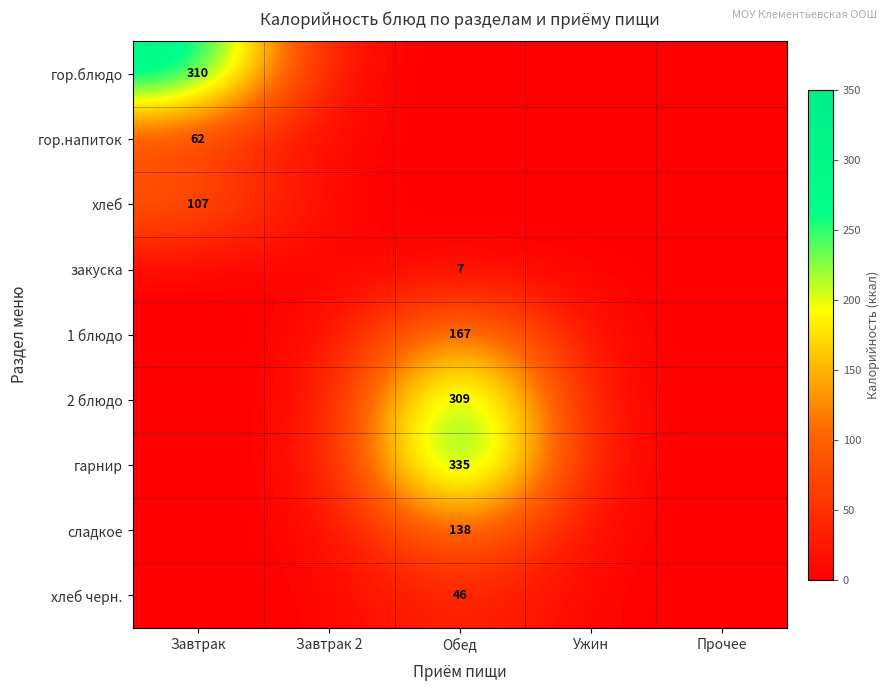

The гор.напиток series shows 62 at Завтрак. True or false?

True